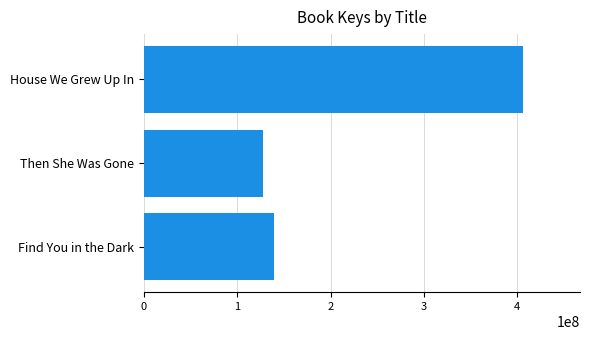

The value at Then She Was Gone is 127756964. True or false?

True